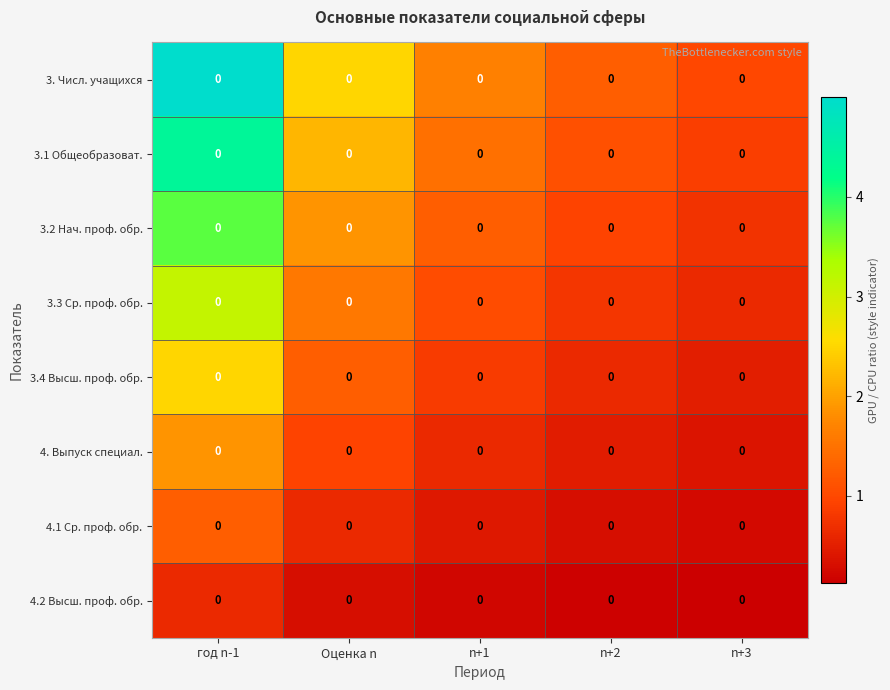

Which series has the largest range (max minus min)?

3. Числ. учащихся